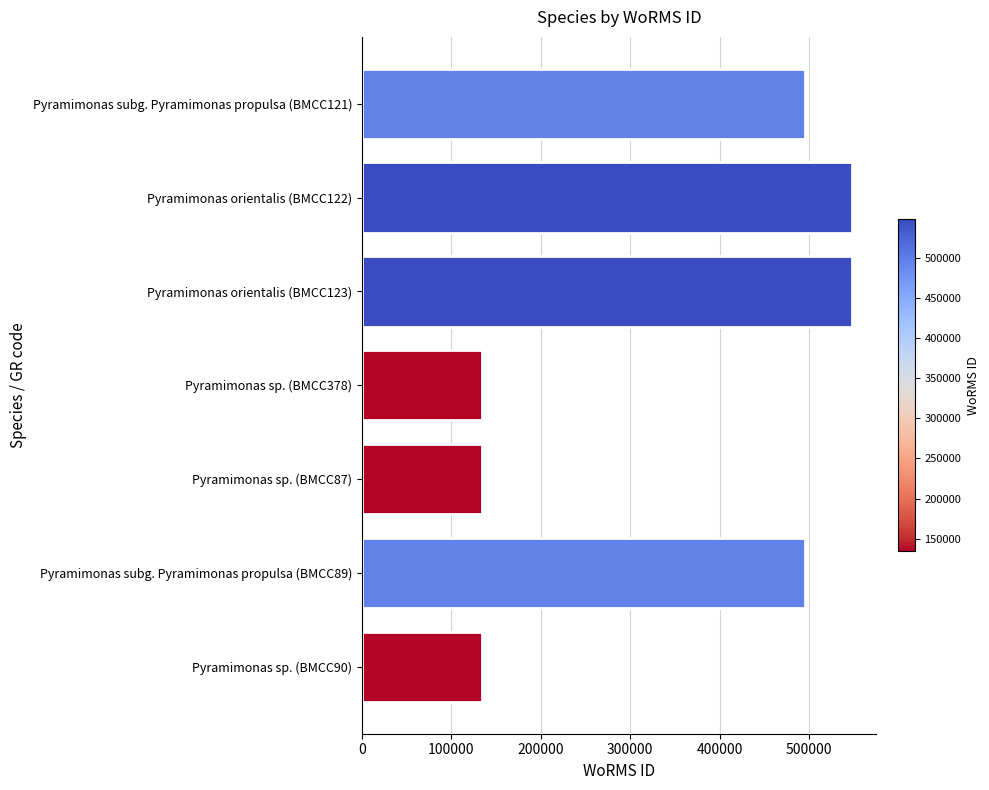

What is the label of the 4th bar from the bottom?

Pyramimonas sp. (BMCC378)